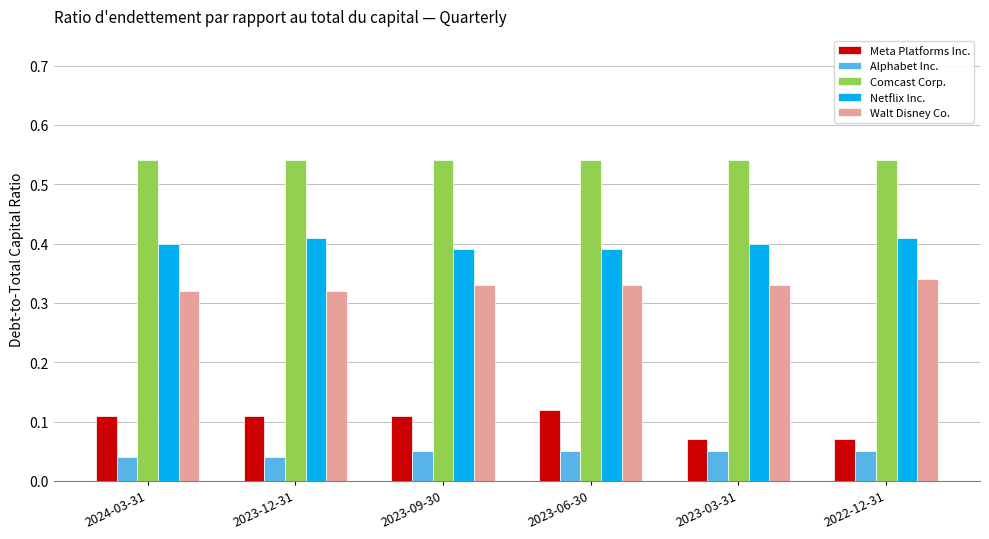

How many data points does each series have?

6